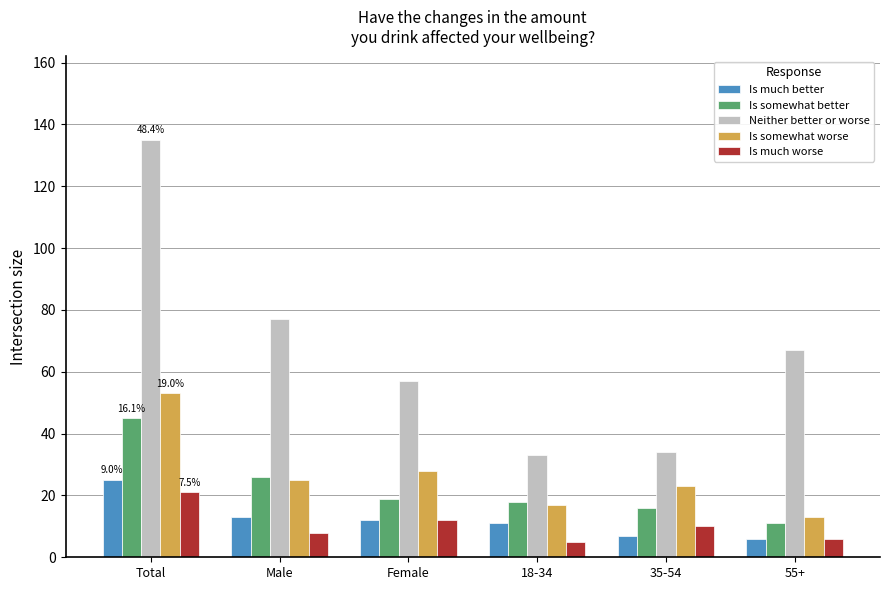

Read the Neither better or worse value at Total, to the nearest 10.

140